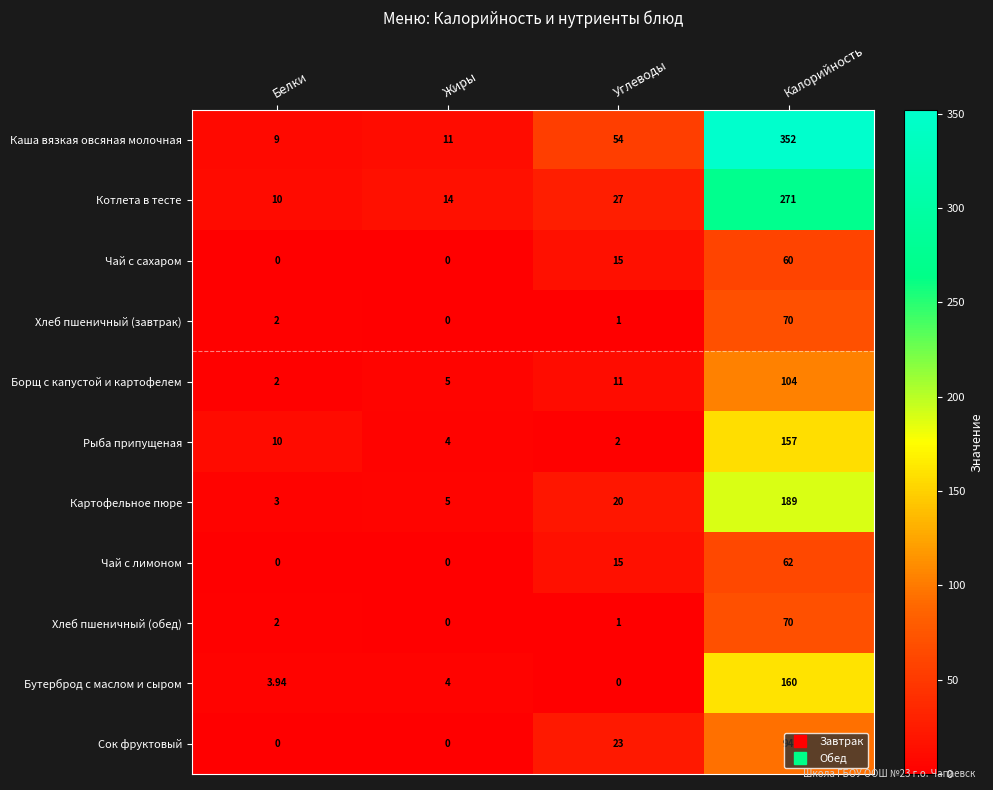

At which label does Бутерброд с маслом и сыром reach its minimum?

Углеводы